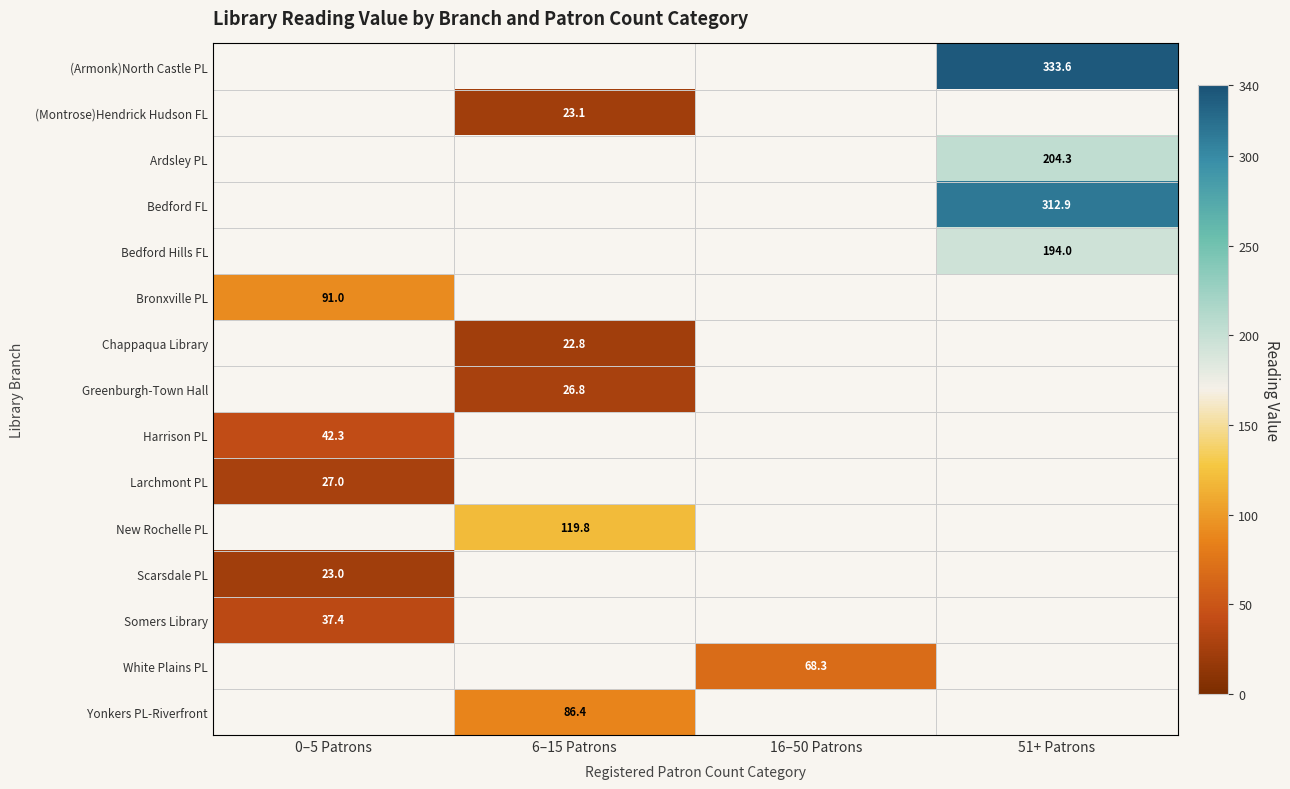

The value of (Armonk)North Castle PL at 51+ Patrons is 513.2. True or false?

False